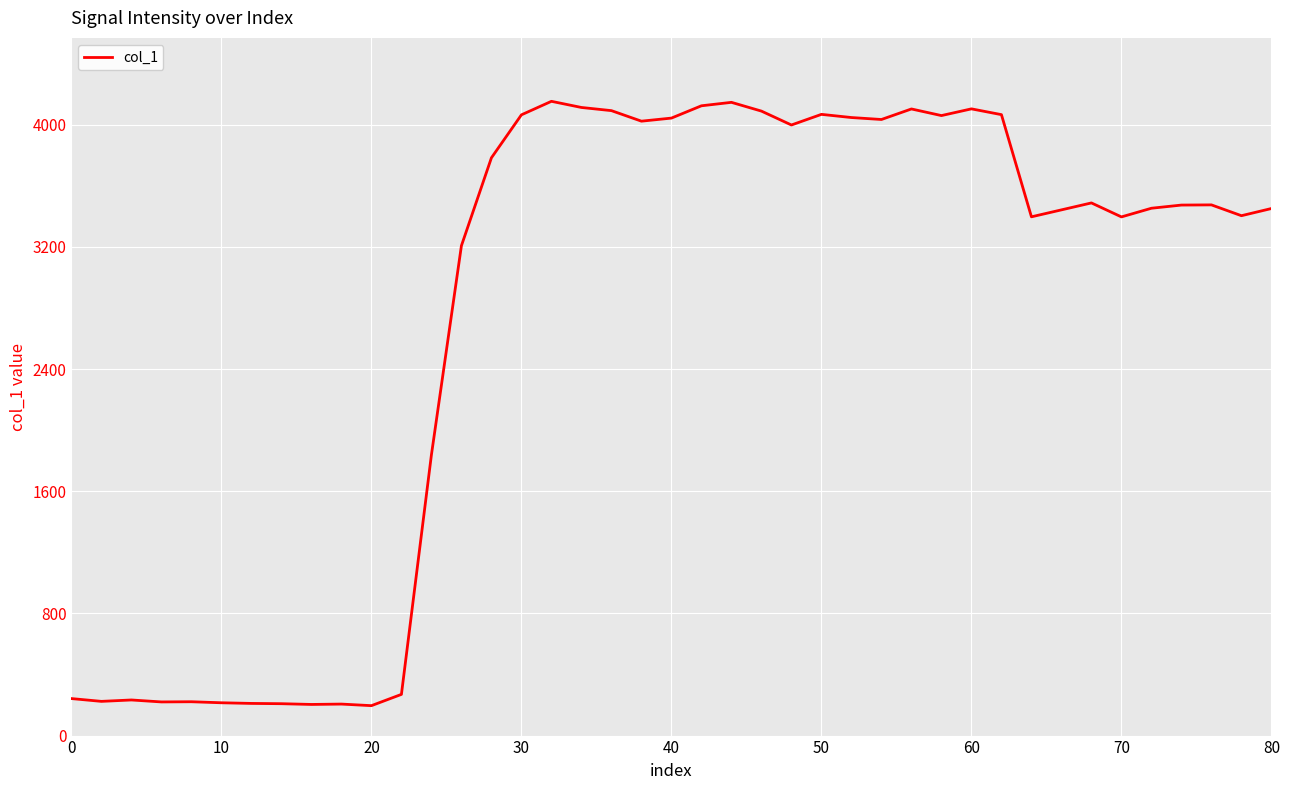

What is the maximum value shown in the chart?

4152.8